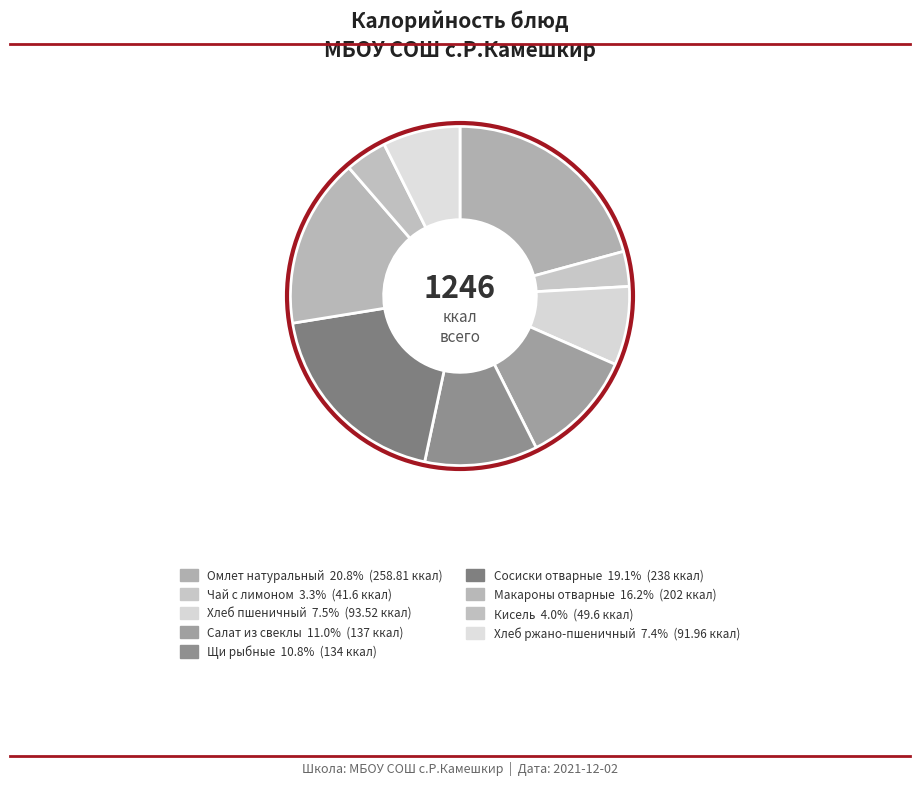

How many slices are in this pie chart?

9